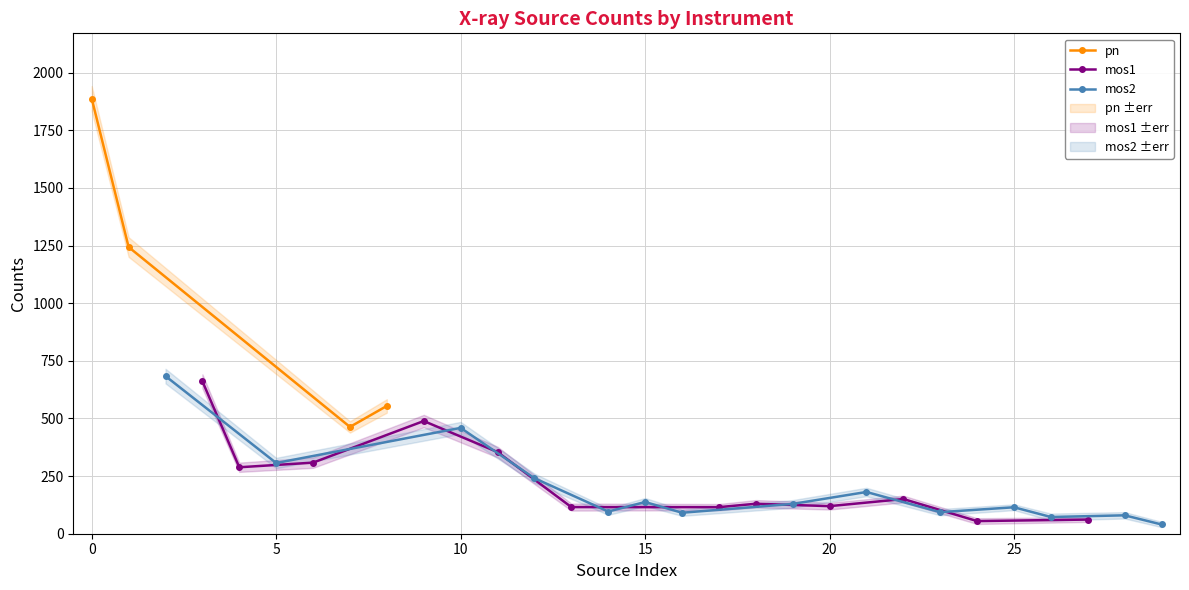

What is the minimum value for pn?

463.2